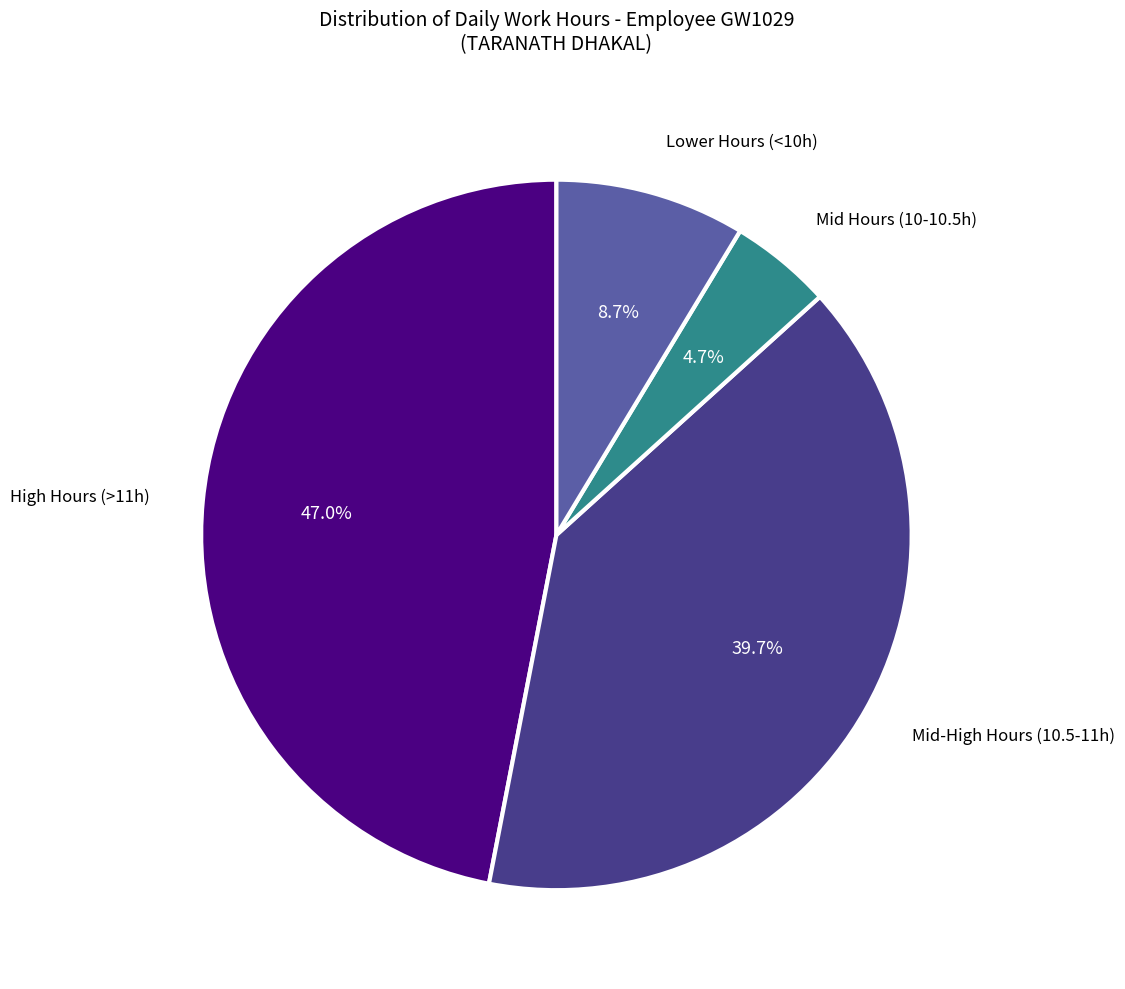

Does any single category account for the majority?

No